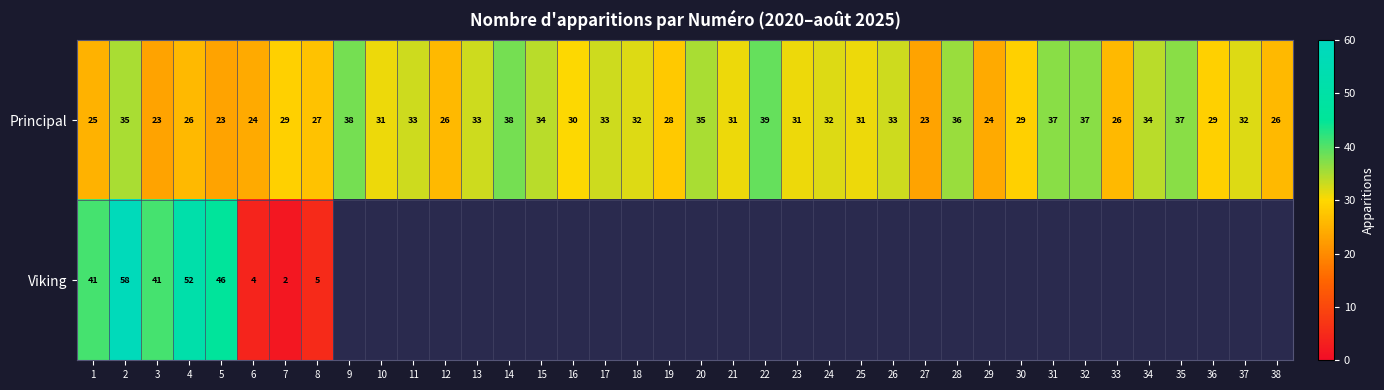

What is the difference between the second highest and minimum values in the Principal series?

15